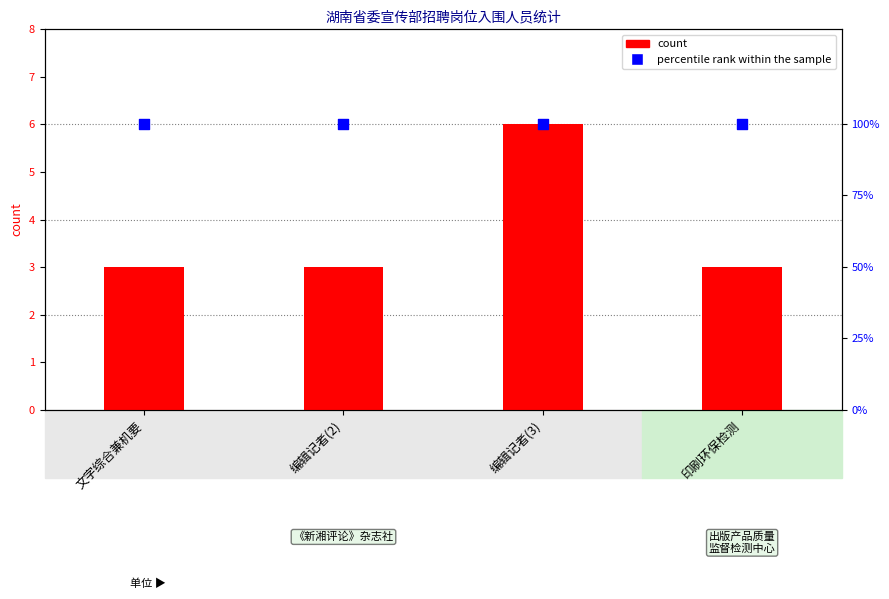

Which series contains the highest Y value?

percentile rank within the sample